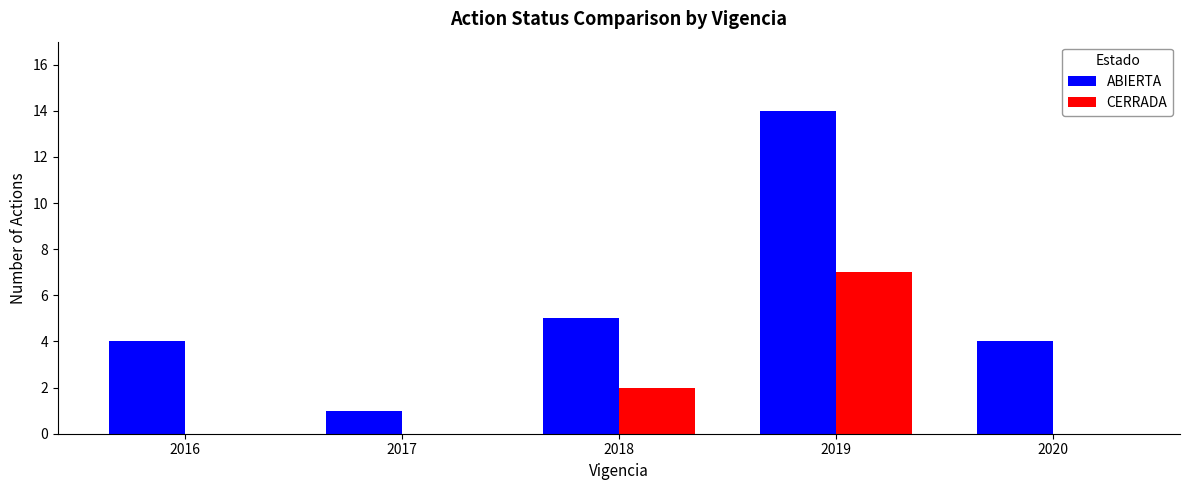

Reading right to left, list all the values displayed in this chart.

ABIERTA: 2020=4	2019=14	2018=5	2017=1	2016=4
CERRADA: 2020=0	2019=7	2018=2	2017=0	2016=0